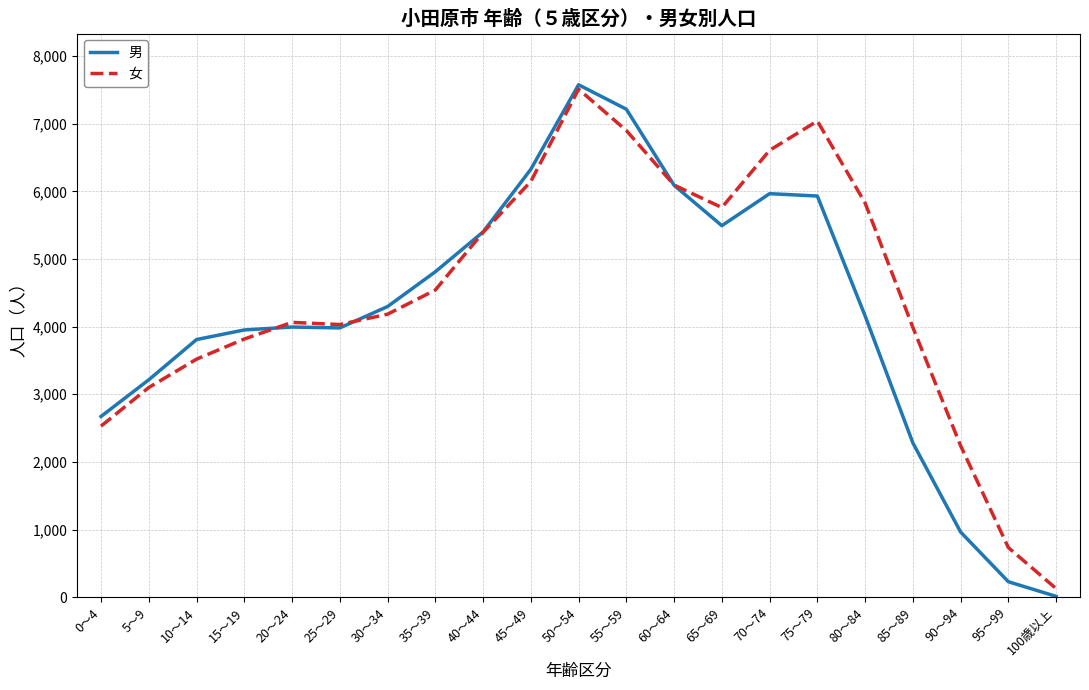

At which category is the sum across all series the highest?

50～54